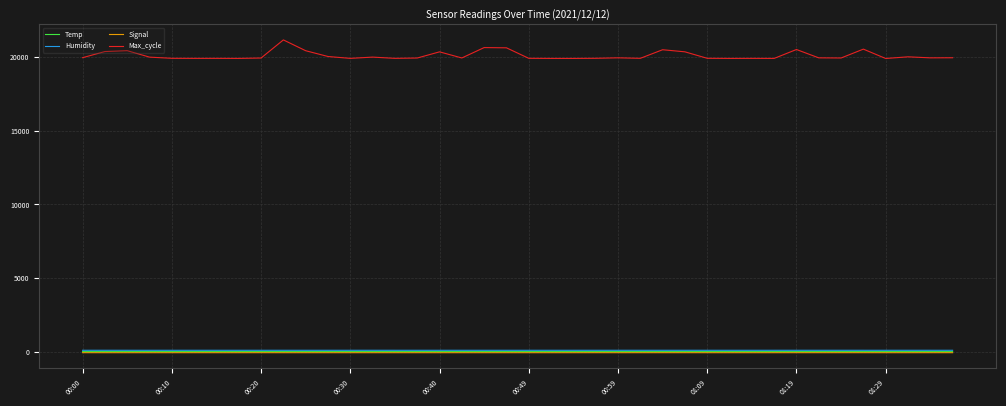

True or false: Humidity and Max_cycle cross at least once.

False